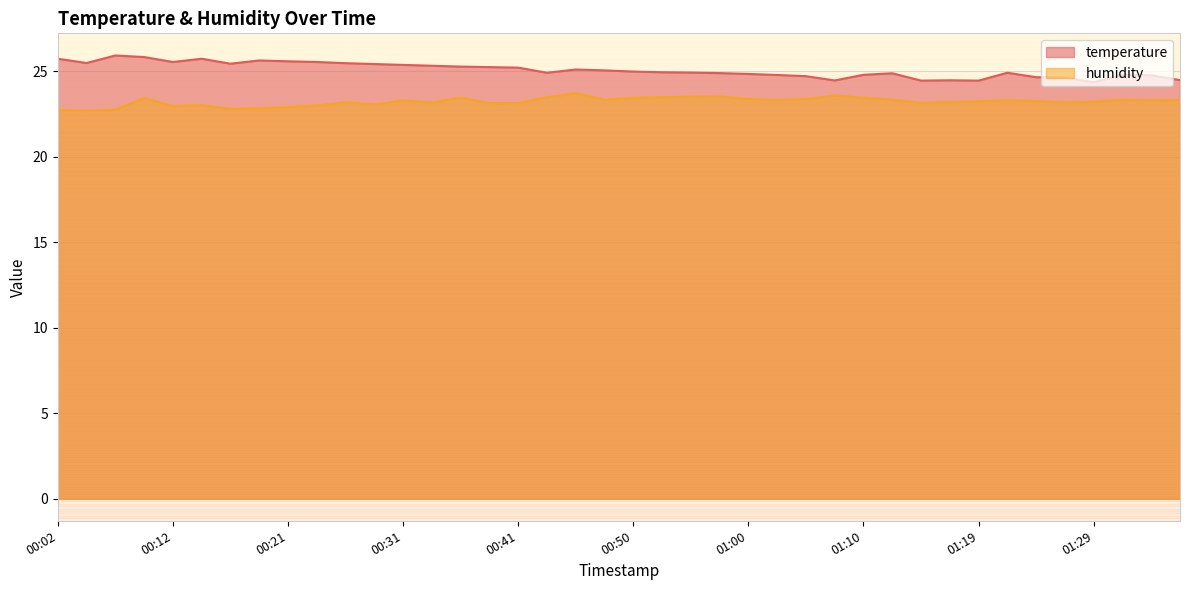

True or false: temperature and humidity cross at least once.

False